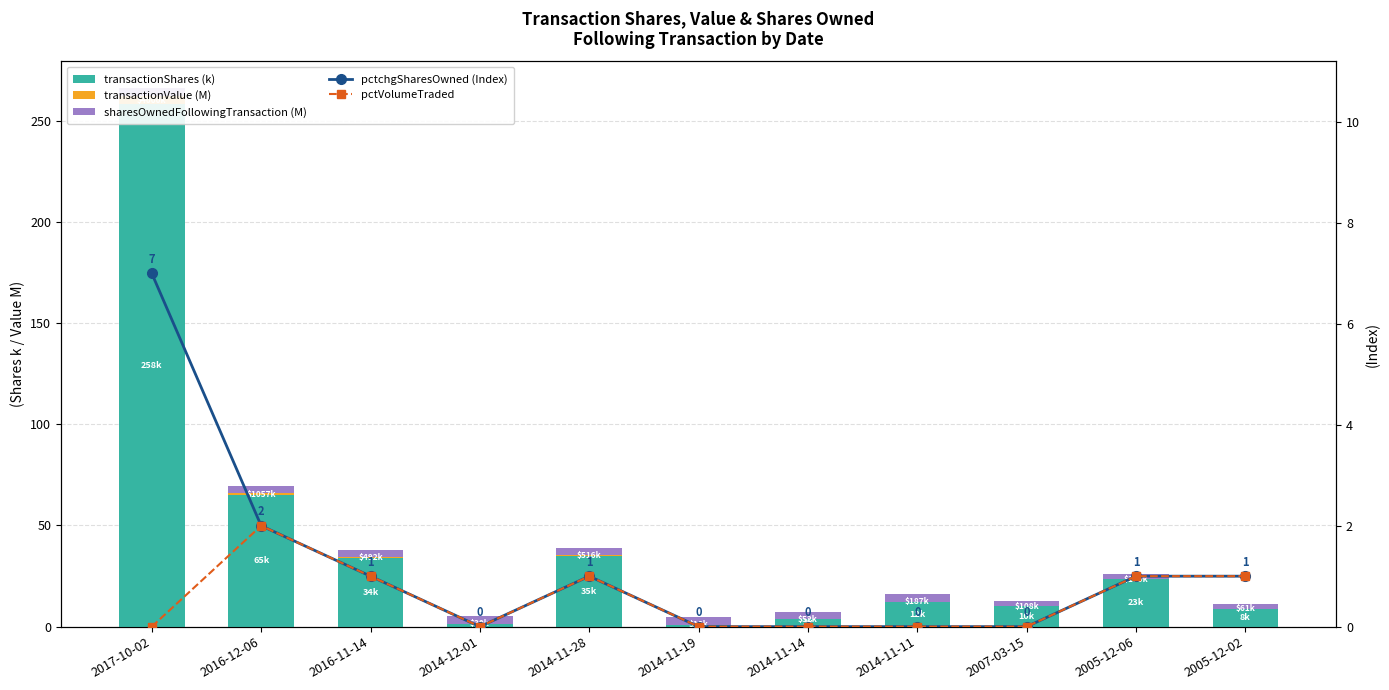

What is the average value of the transactionShares (k) series?

41.1